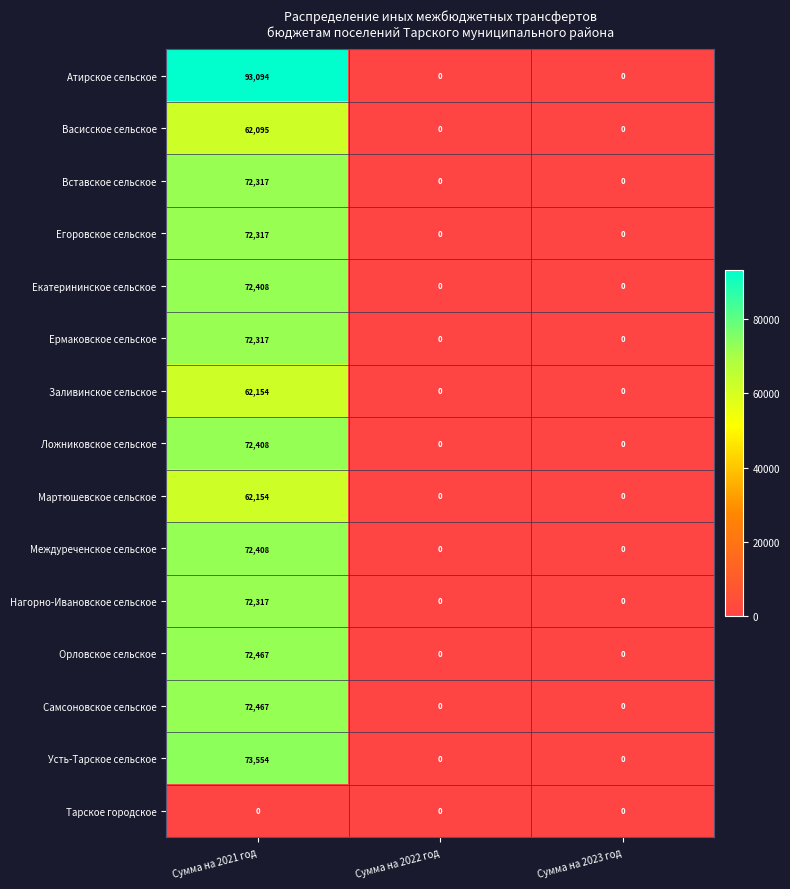

Between Сумма на 2021 год and Сумма на 2022 год, which series saw the biggest shift?

Атирское сельское